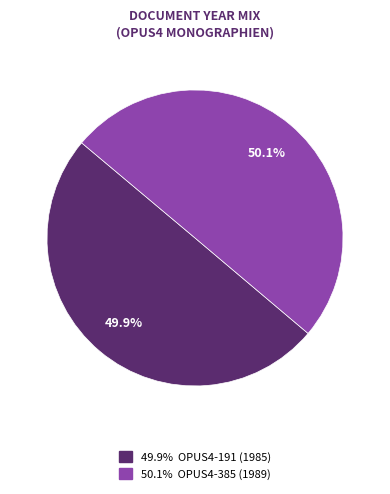

Is there any slice that represents more than half of the pie?

Yes